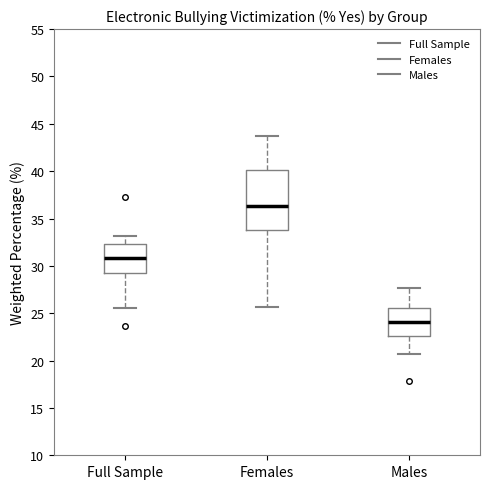

Reading left to right, read every box against the y-axis: the position of its median line, the range the box covers, and the ends of its whiskers. The values are not printed on the chart, so give them approximately, as read against the axis.

Full Sample: median 31.0, box 29.0 to 32.5, whiskers 25.5 to 33.0
Females: median 36.5, box 34.0 to 40.0, whiskers 25.5 to 43.5
Males: median 24.0, box 22.5 to 25.5, whiskers 20.5 to 27.5